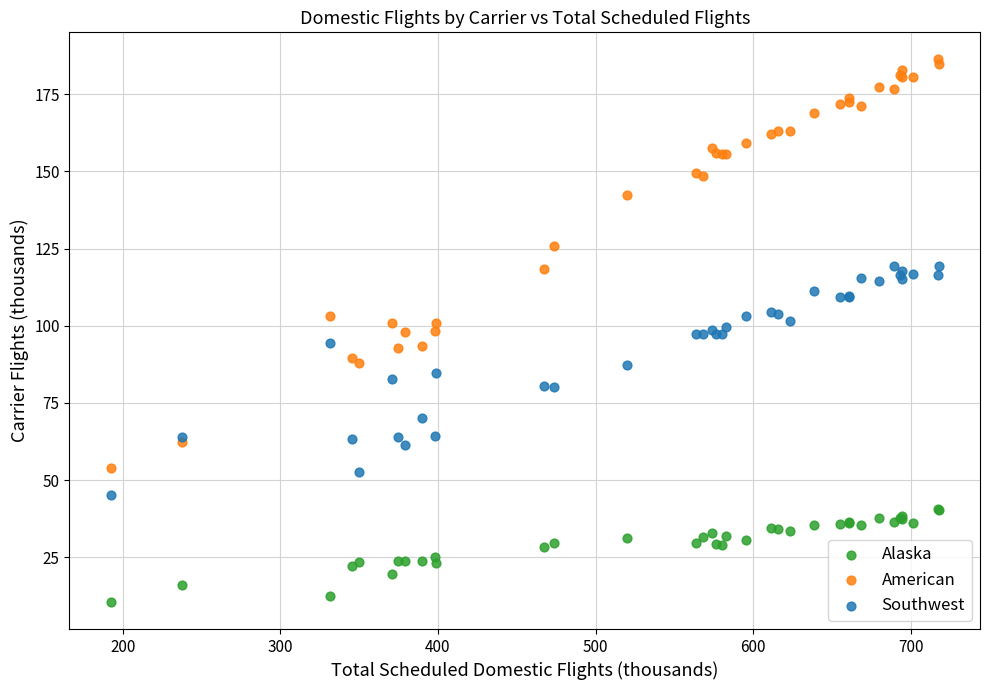

Which series contains the highest Y value?

American